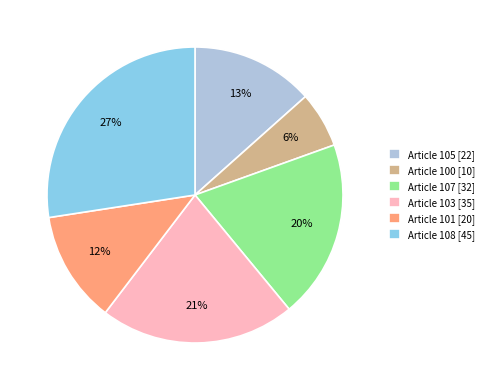

Between Article 103 [35] and Article 101 [20], which is larger?

Article 103 [35]